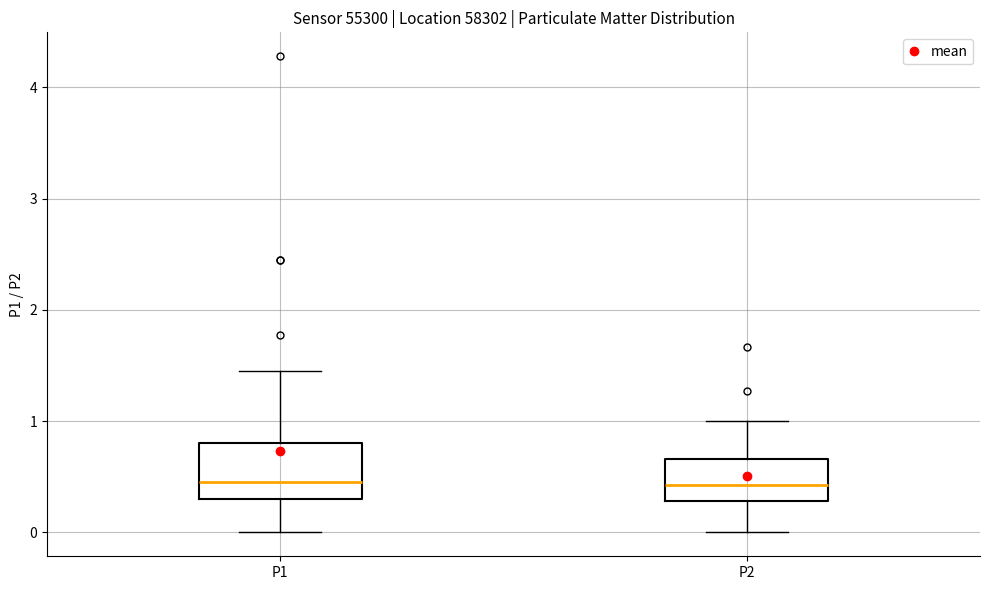

Reading left to right, read every box against the y-axis: the position of its median line, the range the box covers, and the ends of its whiskers. The values are not printed on the chart, so give them approximately, as read against the axis.

P1: median 0.5, box 0.3 to 0.8, whiskers 0.0 to 1.5
P2: median 0.4, box 0.3 to 0.7, whiskers 0.0 to 1.0